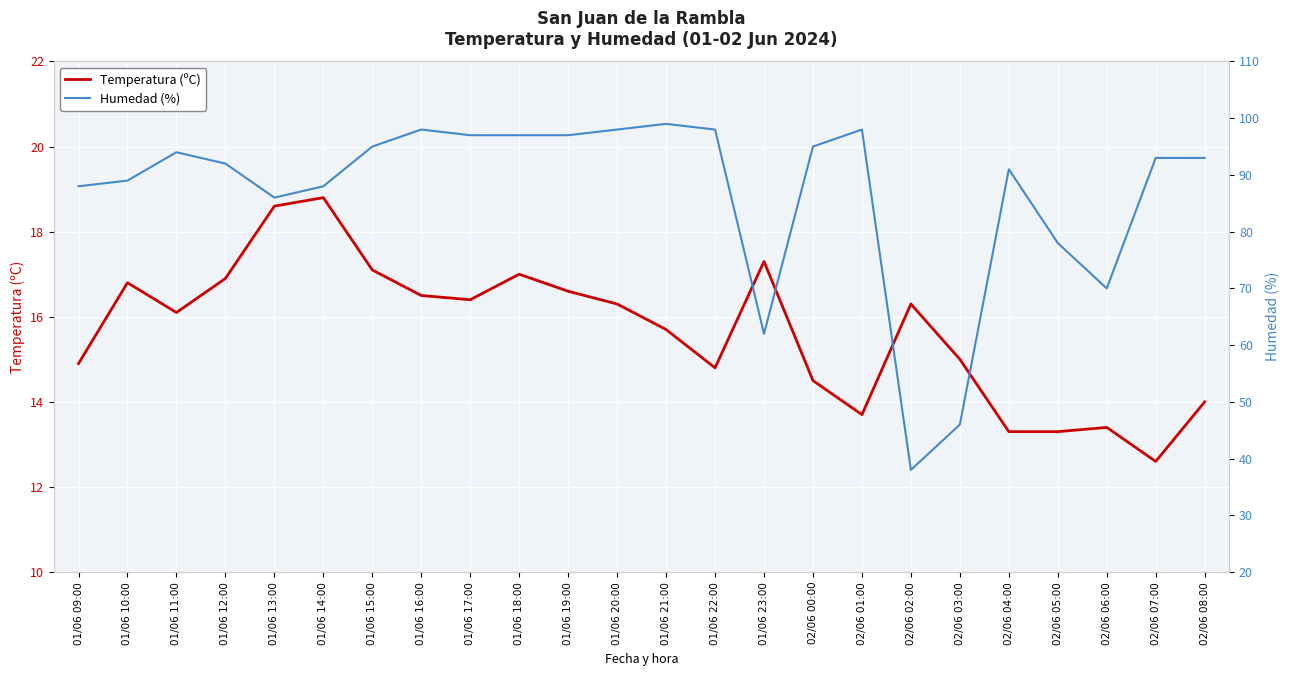

How many lines are shown in the chart?

2